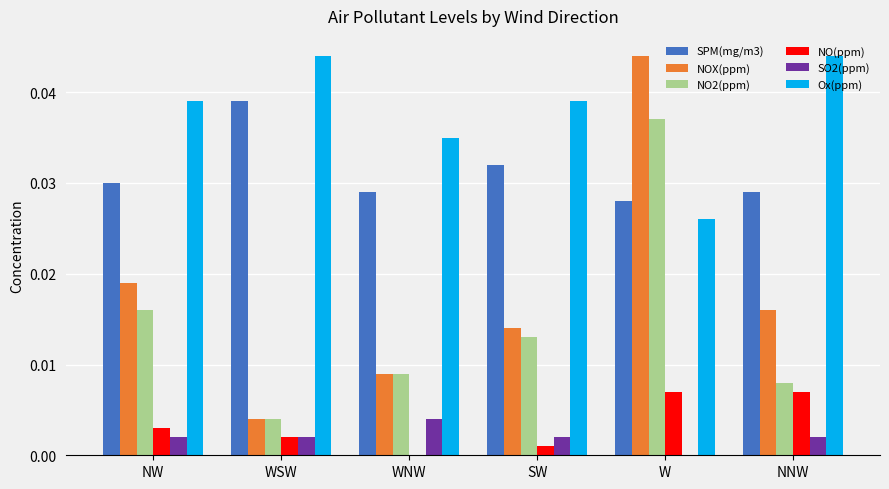

Is the value of NO2(ppm) at W greater than the value of SPM(mg/m3) at NW?

Yes